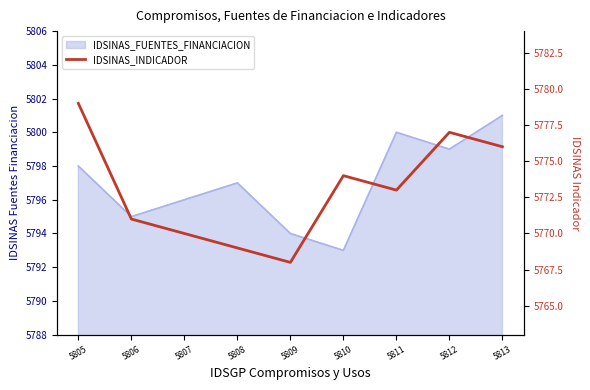

What is the ratio of the value at 5807 to the value at 5810?

1.0